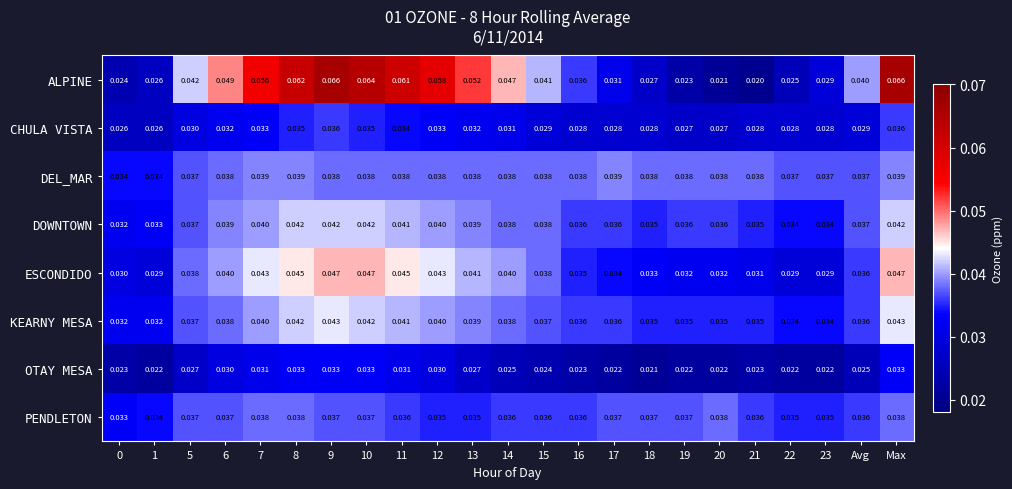

Between 1 and Avg, which series saw the biggest shift?

ALPINE